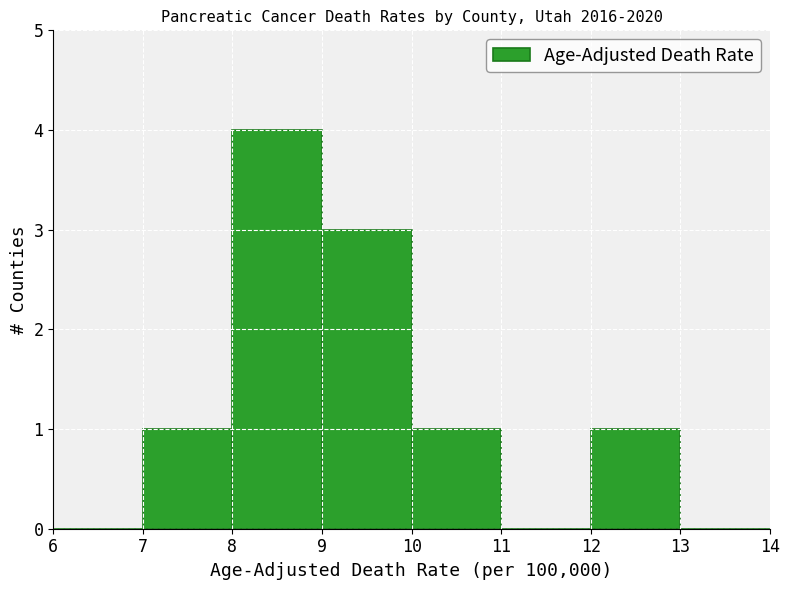

Reading left to right, transcribe this chart: for each bar, give the range it covers on the x-axis and its height. The values are not printed on the chart, so give them approximately, as read against the axis.

6 to 7: 0
7 to 8: 1
8 to 9: 4
9 to 10: 3
10 to 11: 1
11 to 12: 0
12 to 13: 1
13 to 14: 0